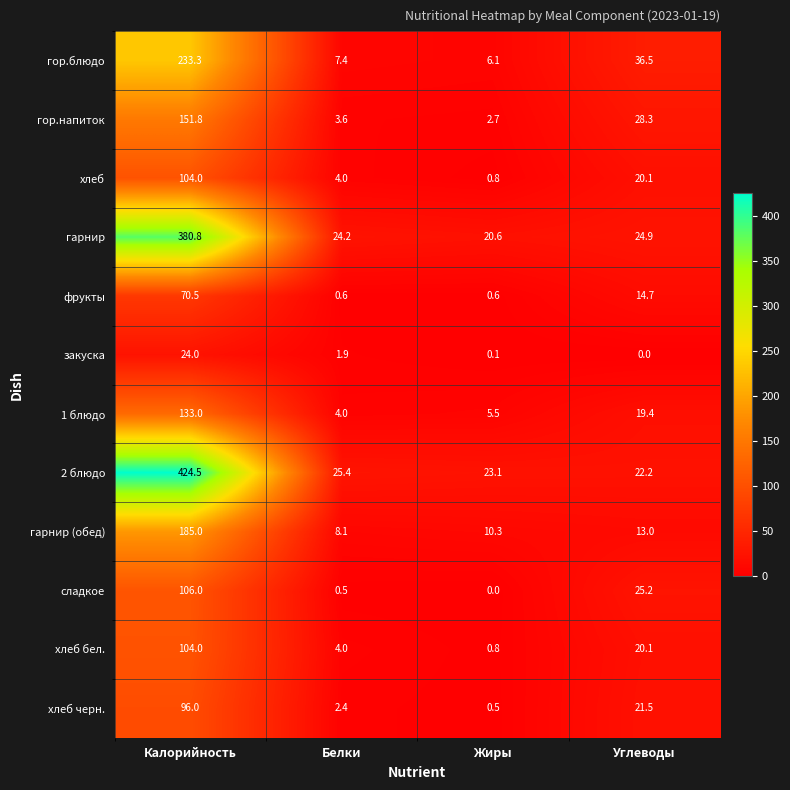

Is it true that сладкое equals 9.7 at Углеводы?

False